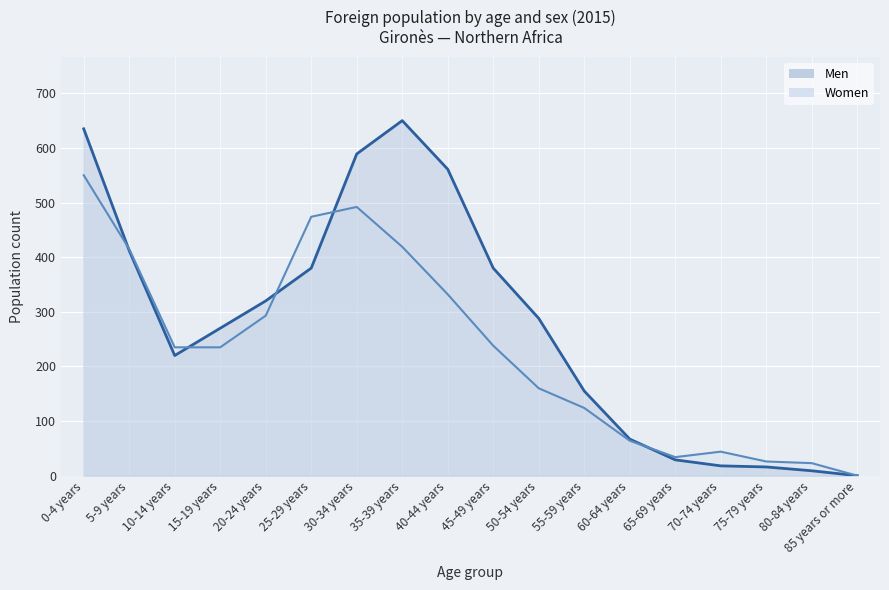

True or false: Women has a value of 326 at 15-19 years.

False